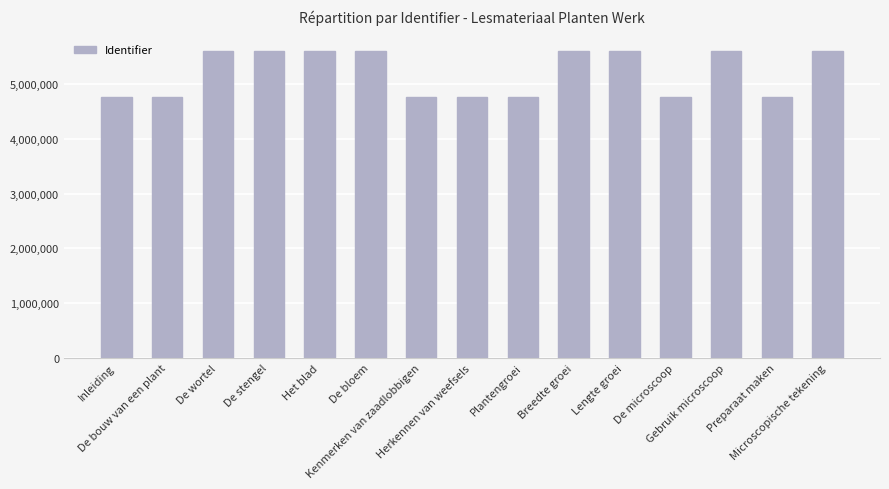

What is the maximum value shown in the chart?

5610434